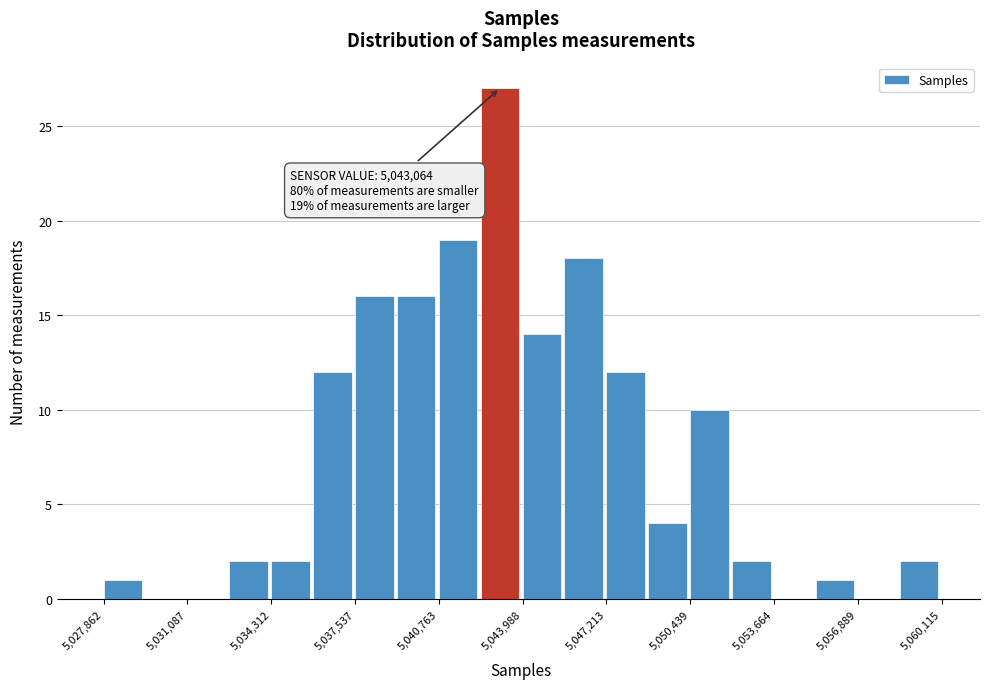

Read against the x-axis, roughly where is the centre of the tallest bar?

5043000